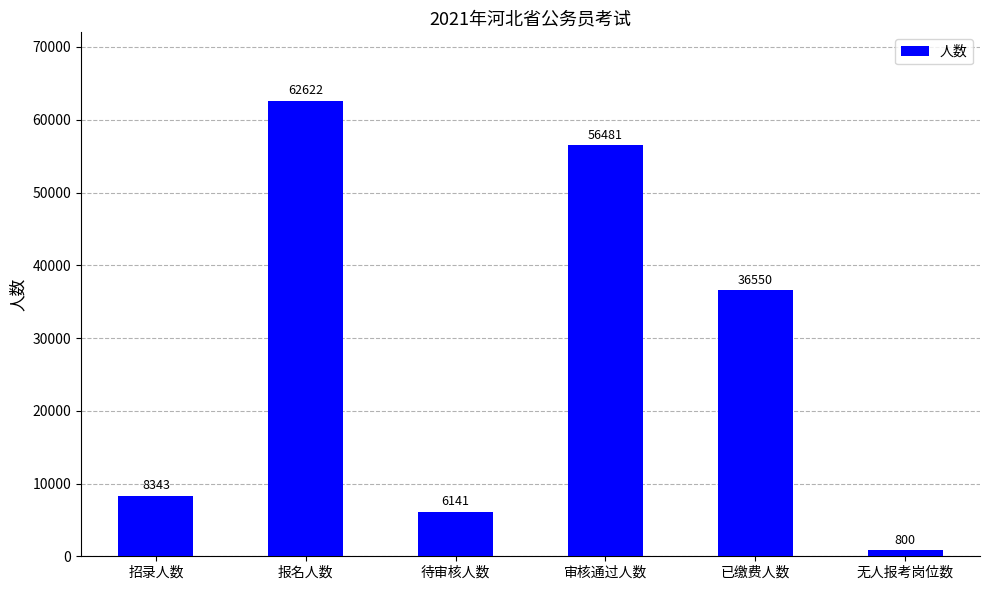

Reading left to right, what are all the values shown in this chart?

8343	62622	6141	56481	36550	800